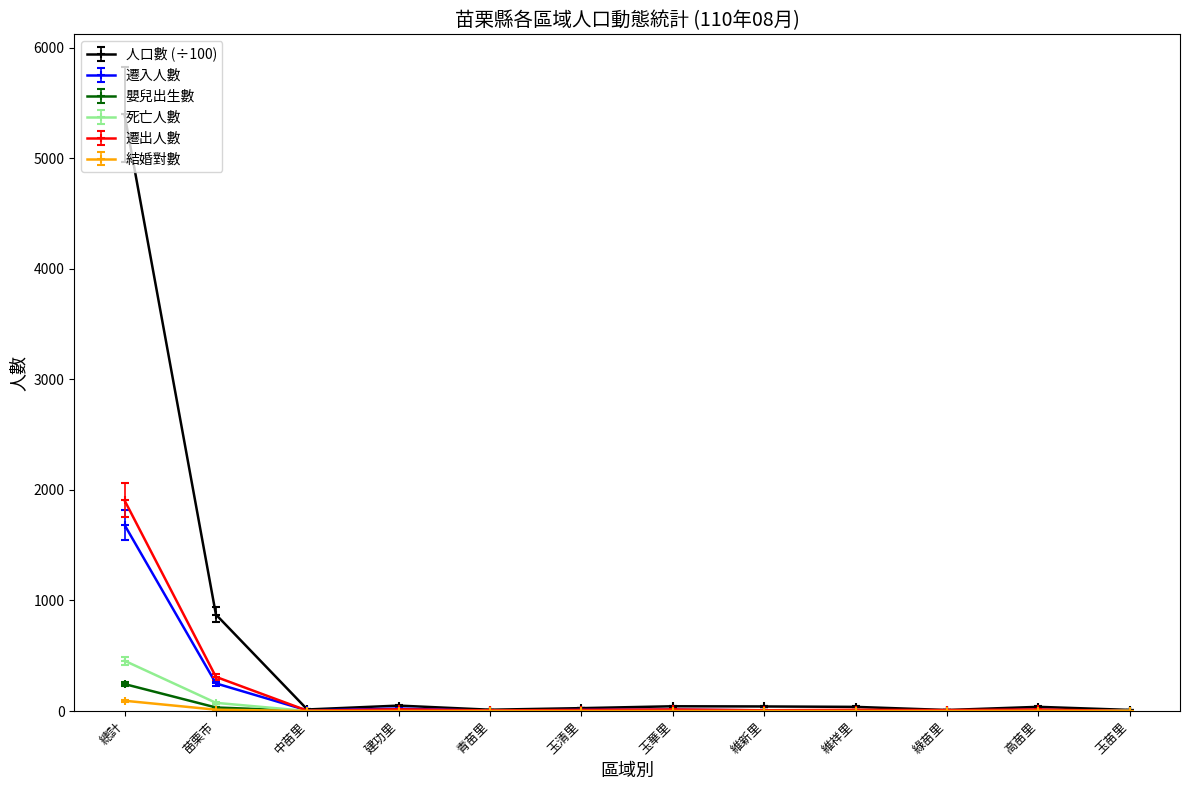

Which series has the largest total across all categories?

人口數 (÷100)